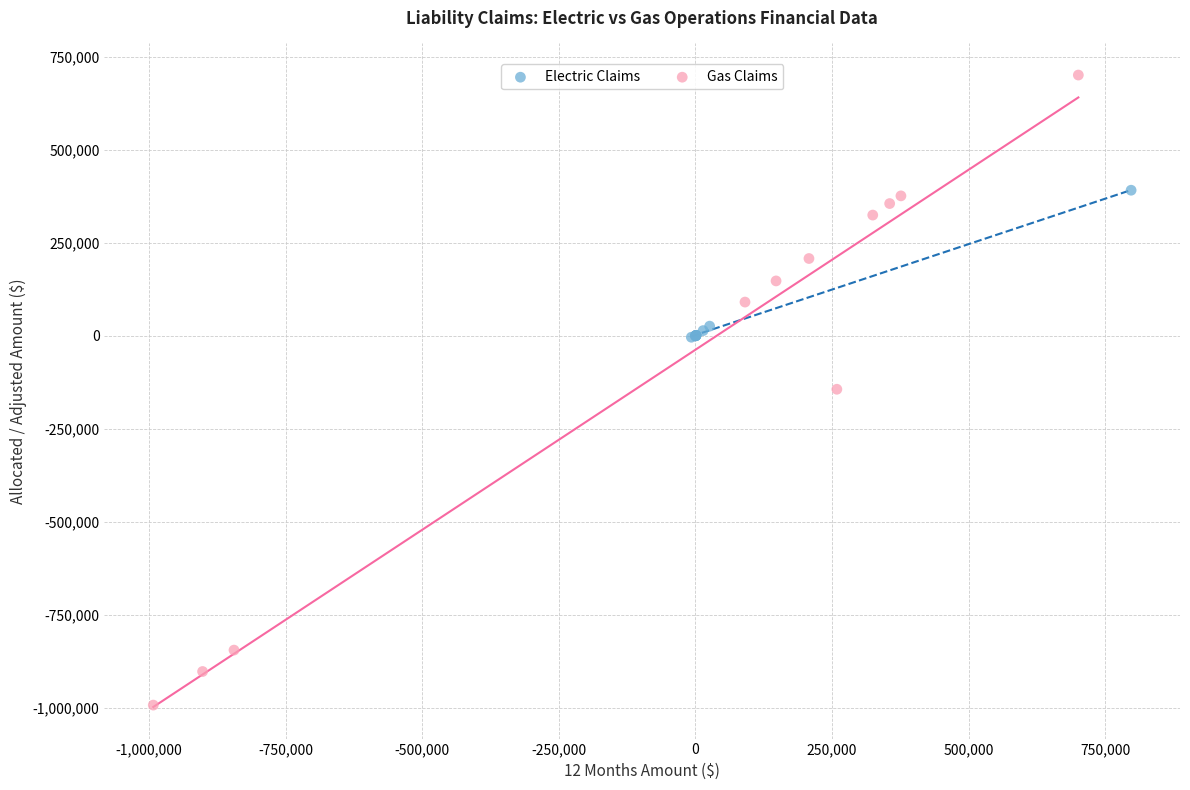

Which series has the largest Y range (max minus min)?

Gas Claims